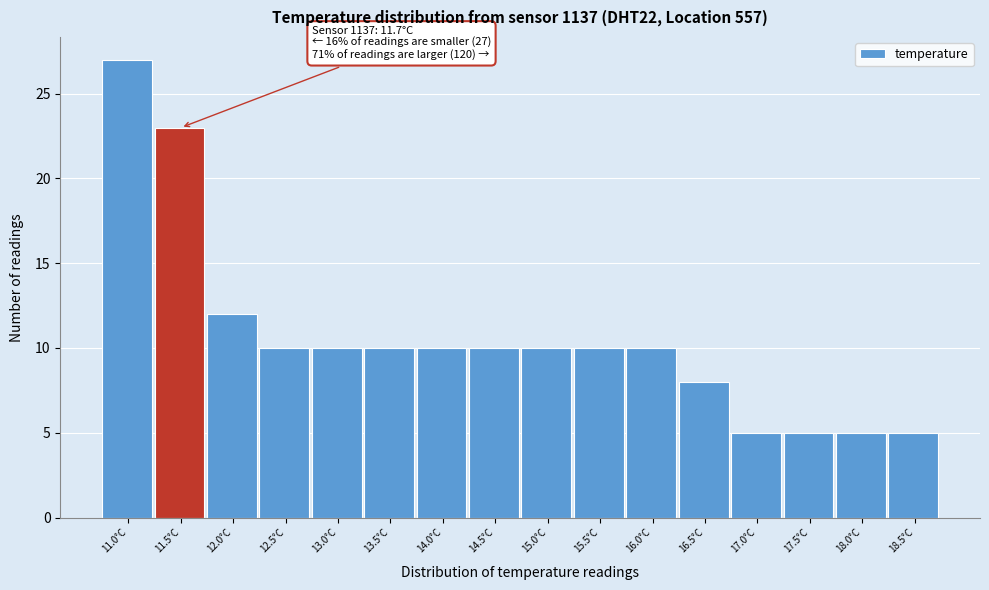

Reading right to left, what are all the values shown in this chart?

5	5	5	5	8	10	10	10	10	10	10	10	10	12	23	27